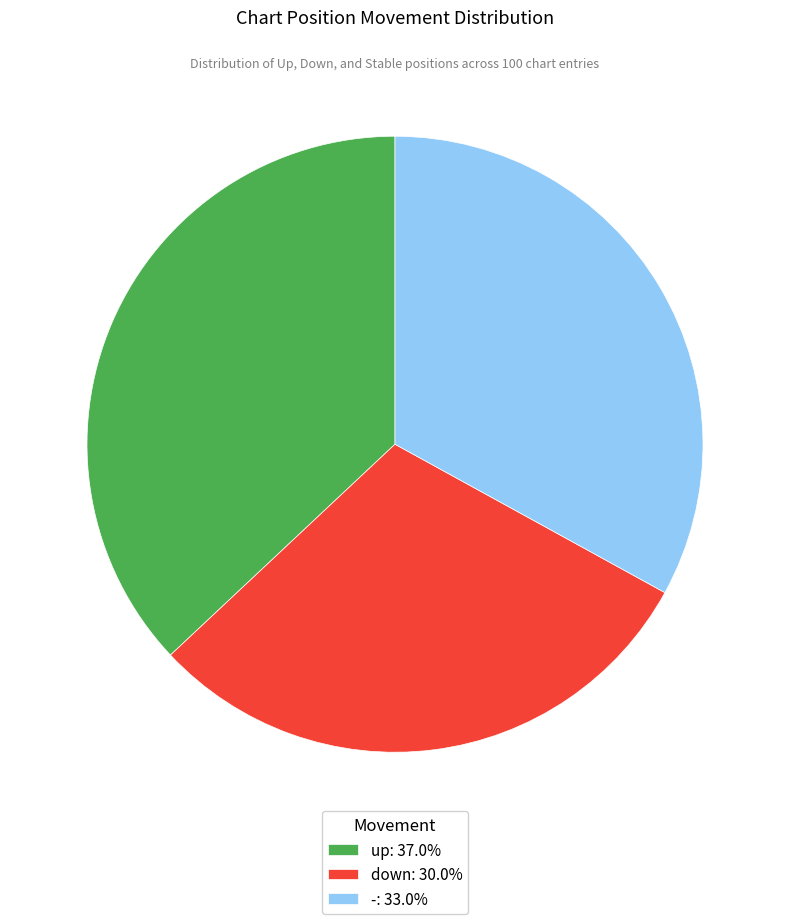

Is down: 30.0% the majority of the pie?

No